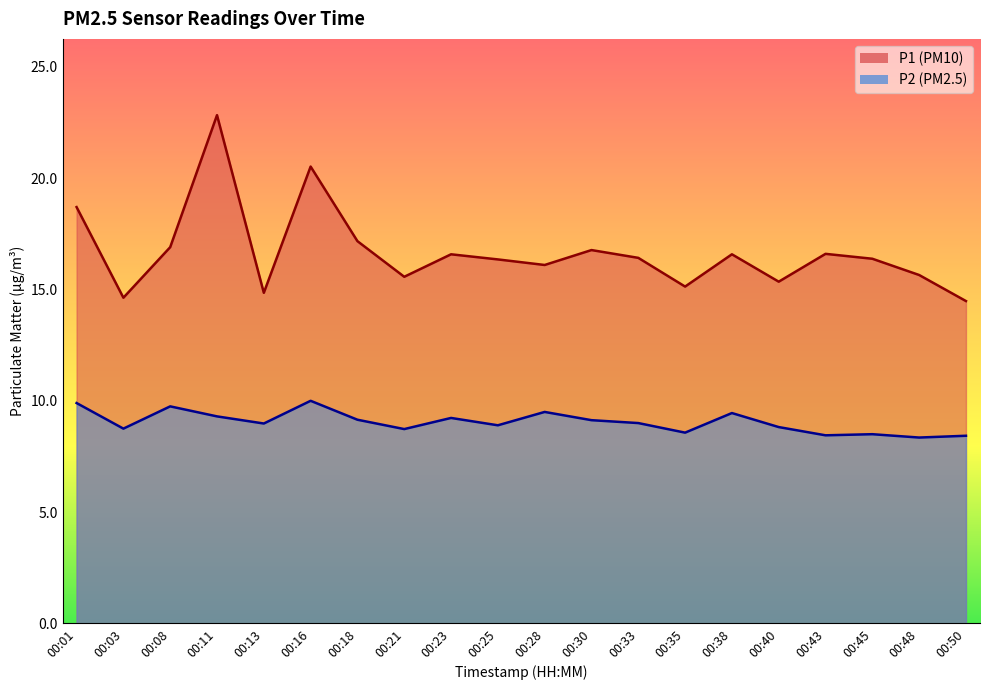

True or false: P1 and P2 cross at least once.

False